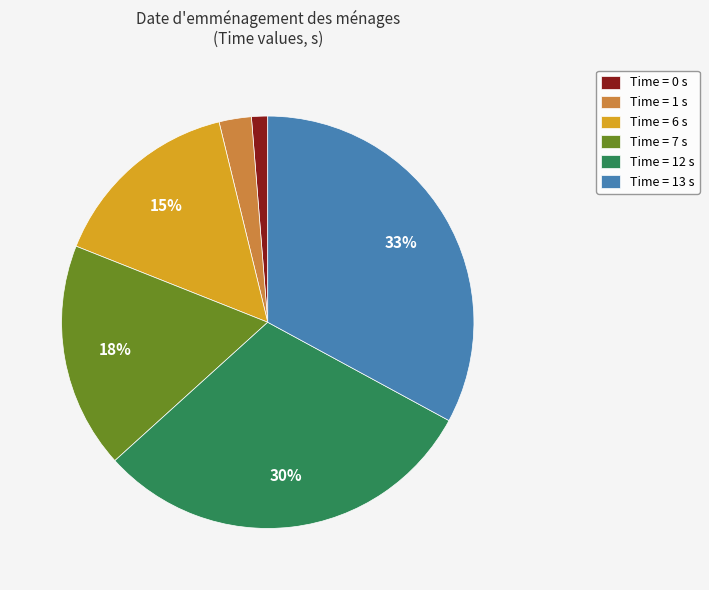

Which category has the biggest portion of the pie?

Time = 13 s